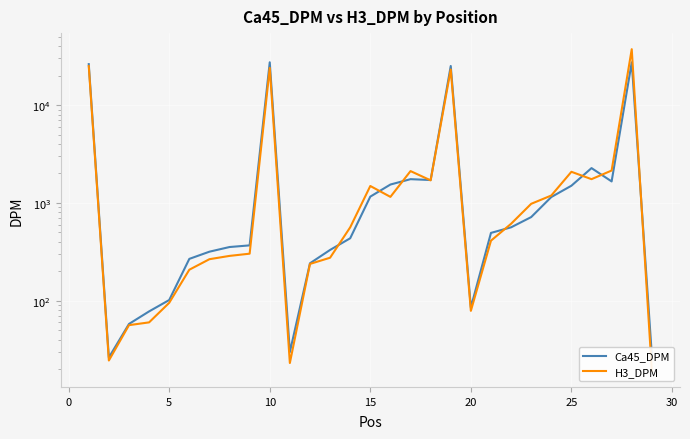

How many times do Ca45_DPM and H3_DPM cross each other?

8